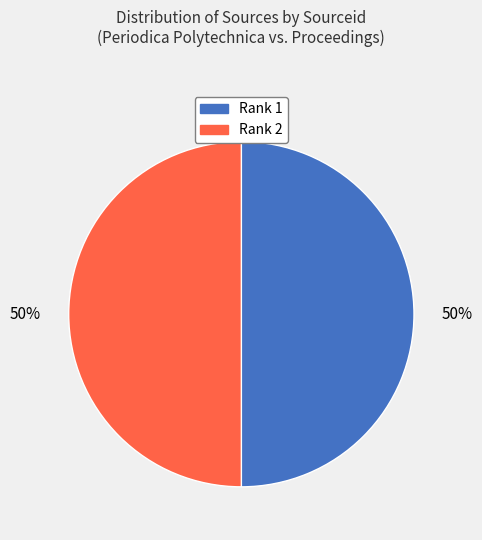

What is the ratio of the value at Rank 2 to the value at Rank 1?

1.0